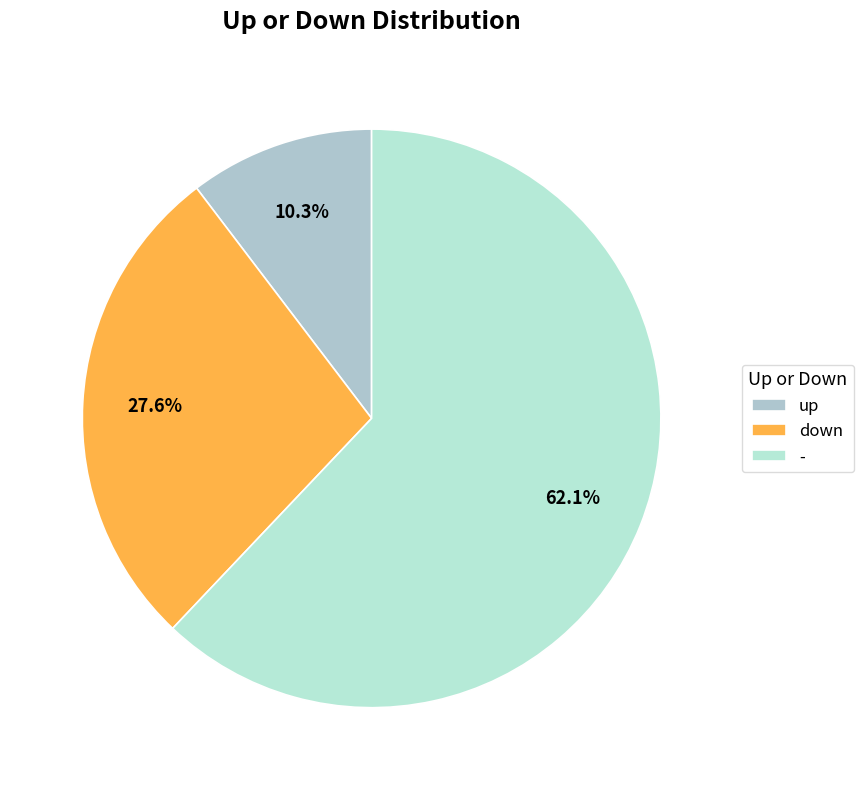

What percentage is the down slice, to the nearest percent?

28%